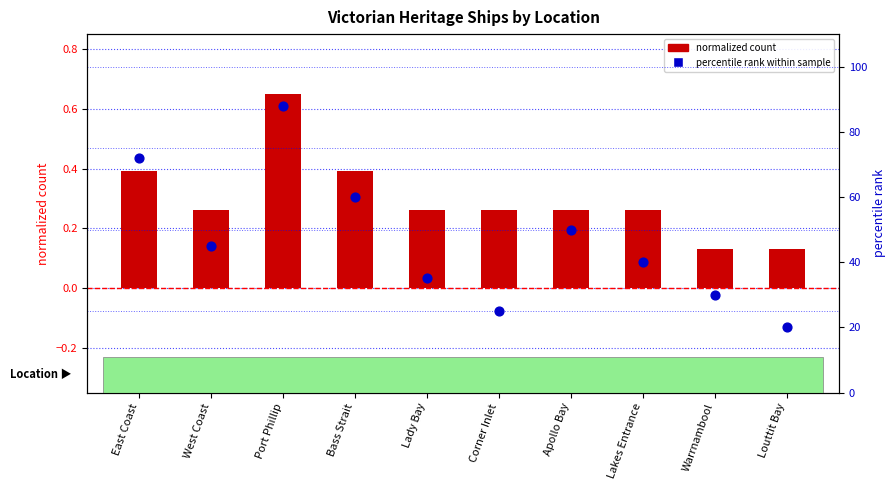

Which series contains the highest Y value?

percentile rank within sample